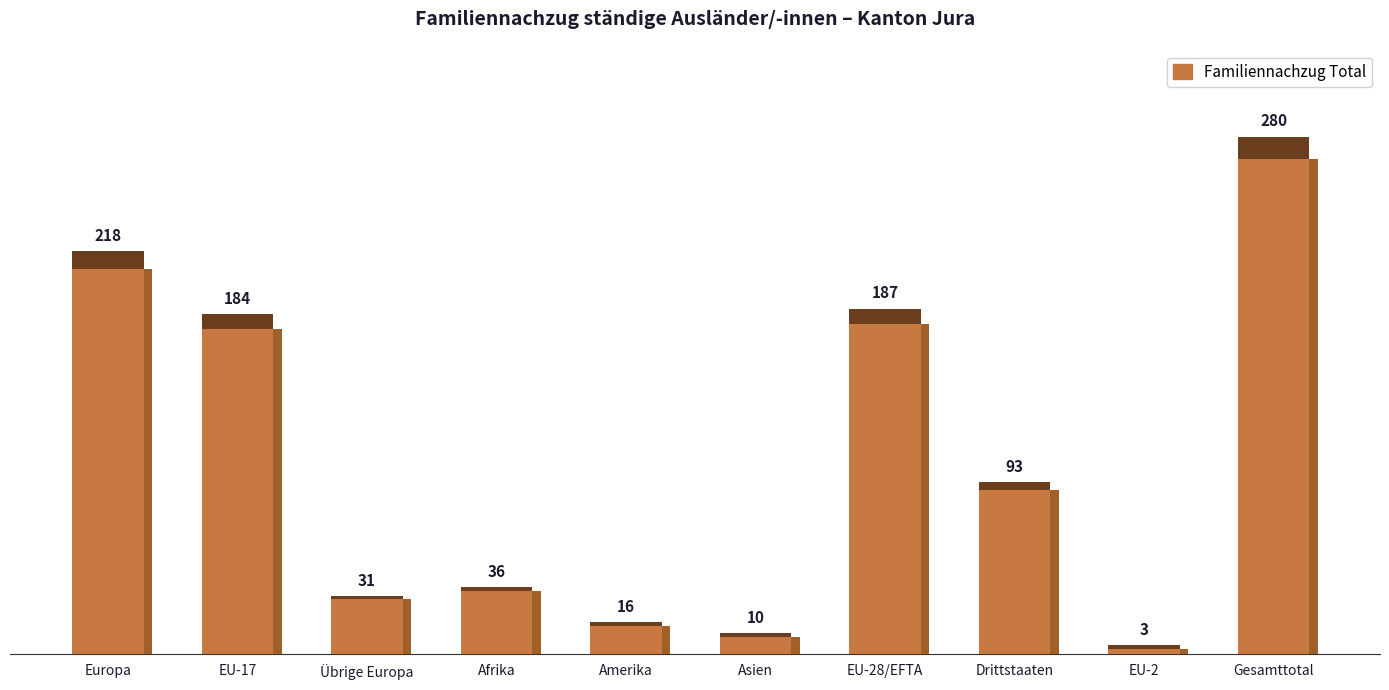

Rank the categories by value from highest to lowest.

Gesamttotal, Europa, EU-28/EFTA, EU-17, Drittstaaten, Afrika, Übrige Europa, Amerika, Asien, EU-2